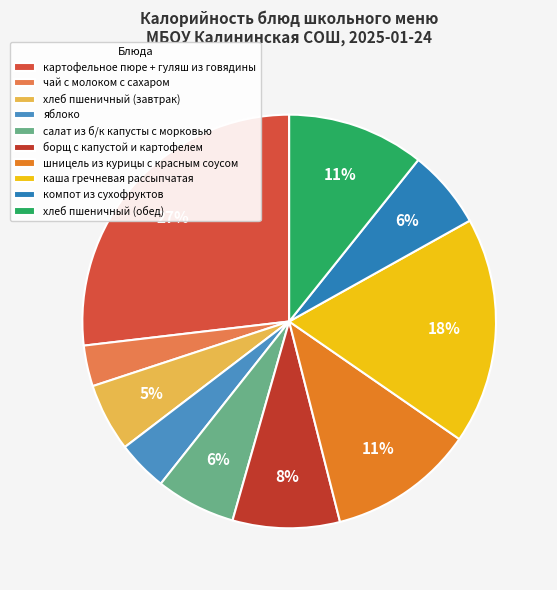

Combined, do шницель из курицы с красным соусом and чай с молоком с сахаром account for over 50%?

No